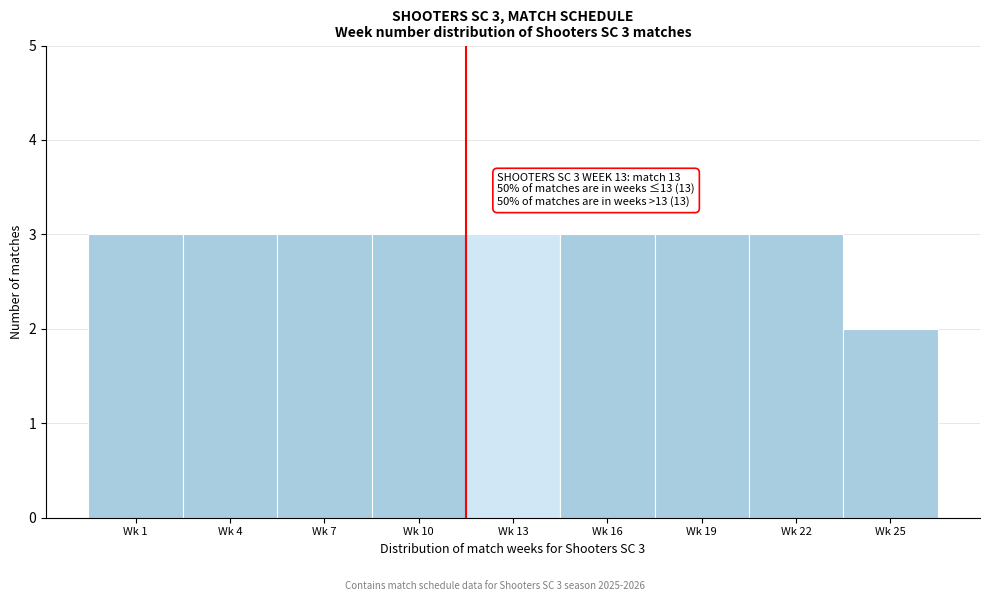

Reading right to left, what are all the values shown in this chart?

Wk 25=2	Wk 22=3	Wk 19=3	Wk 16=3	Wk 13=3	Wk 10=3	Wk 7=3	Wk 4=3	Wk 1=3